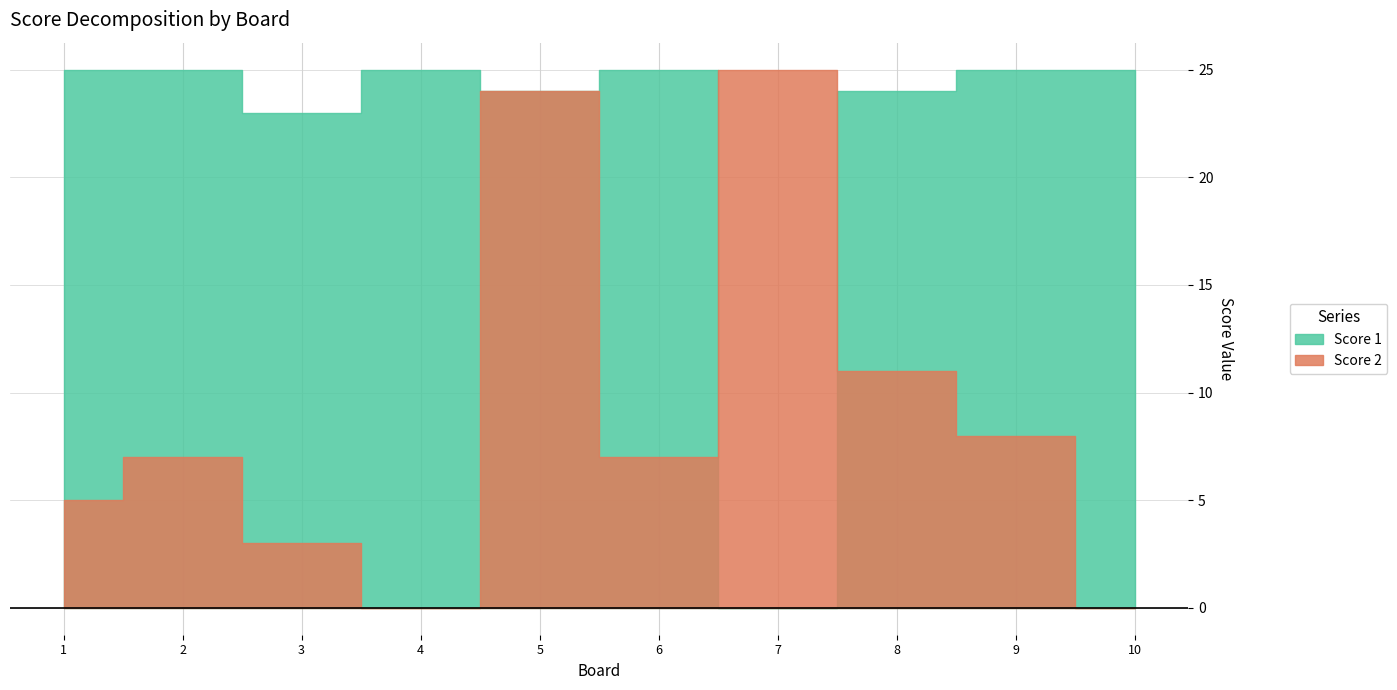

What is the difference between the maximum and minimum values in the Score 2 series?

25